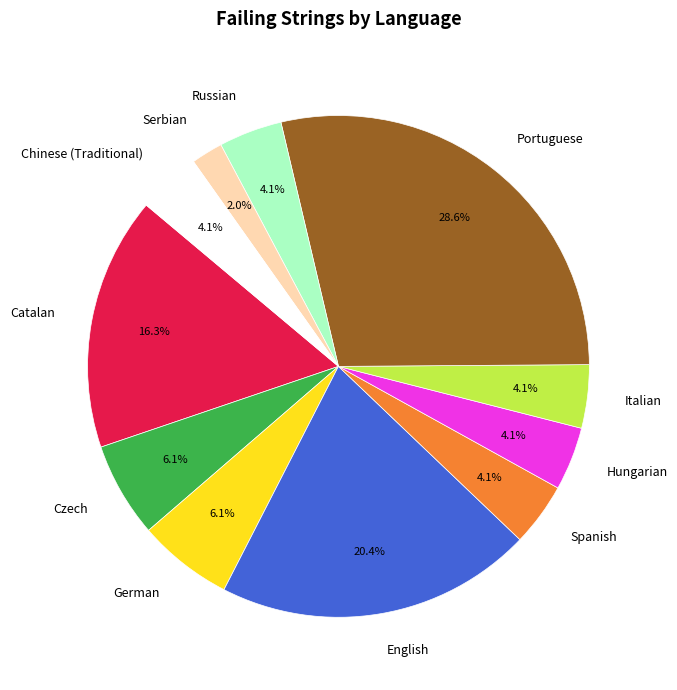

To the nearest percent, what percentage of the pie is Hungarian?

4%